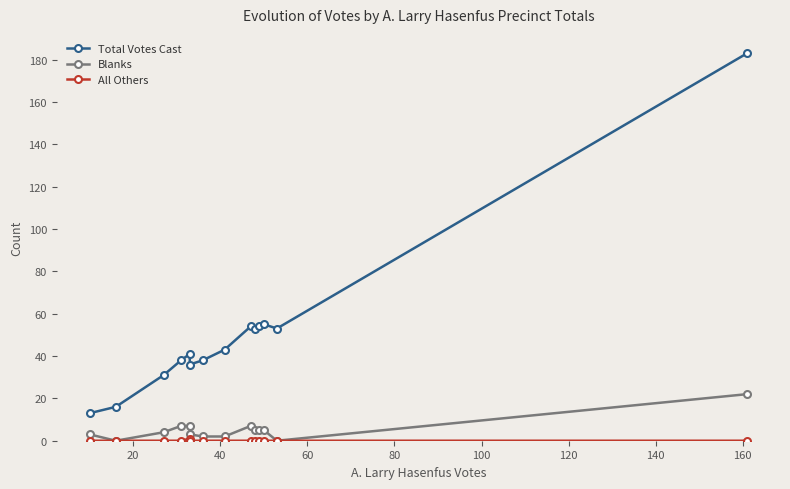

Count the number of data series in this chart.

3